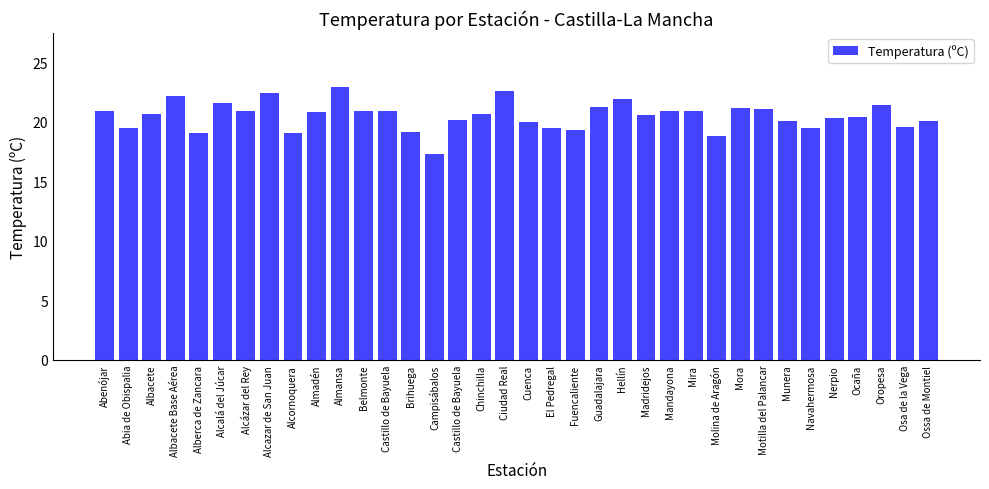

How many data points does each series have?

36